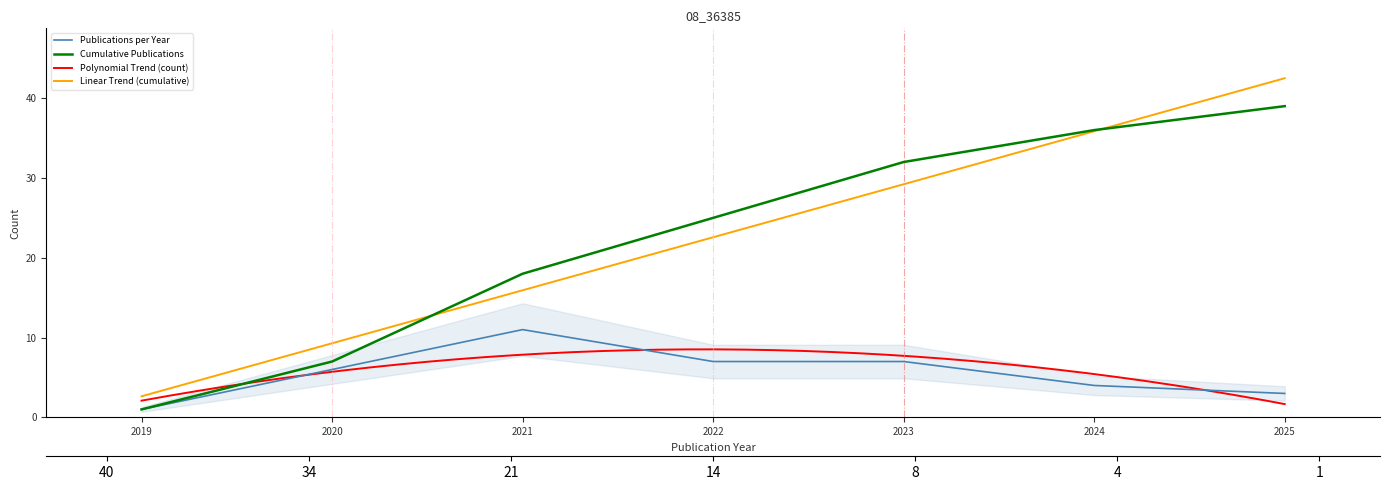

True or false: the data has more than 2 interior local peaks.

False